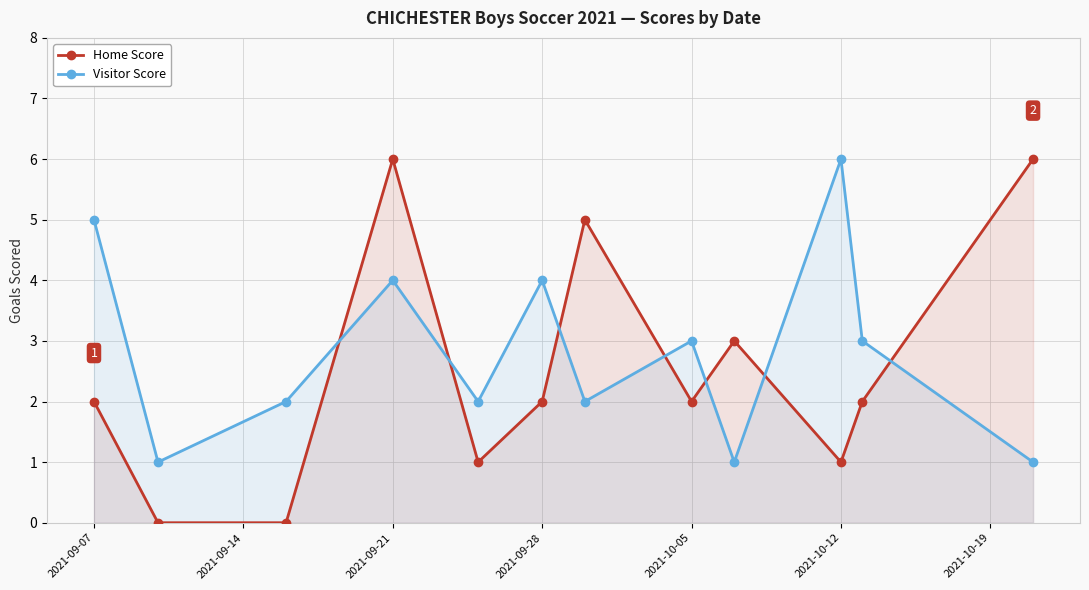

What is the maximum value shown in the chart?

6